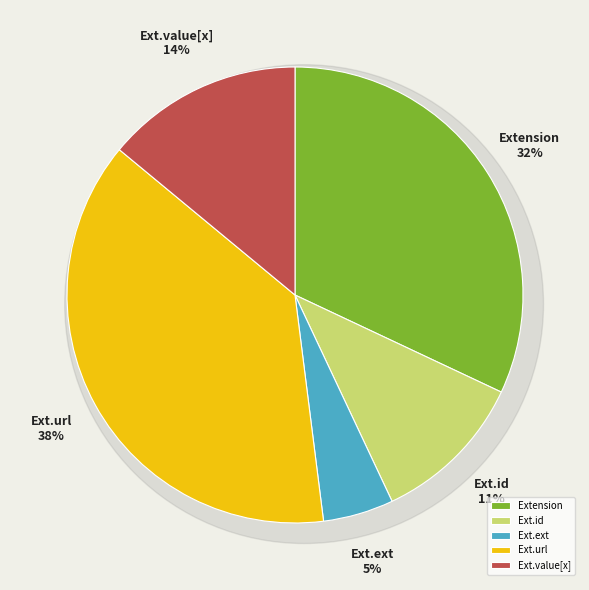

How many segments does this pie chart have?

5